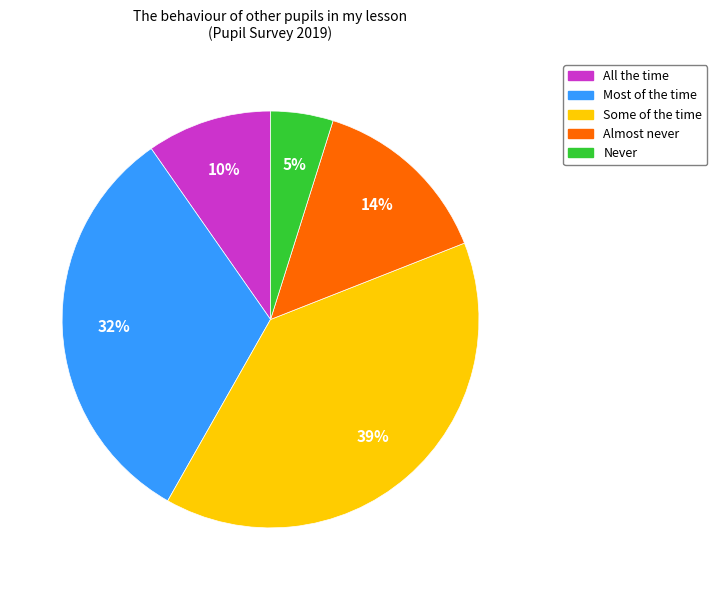

To the nearest percent, what is the difference between the Some of the time and All the time slice percentages?

29%